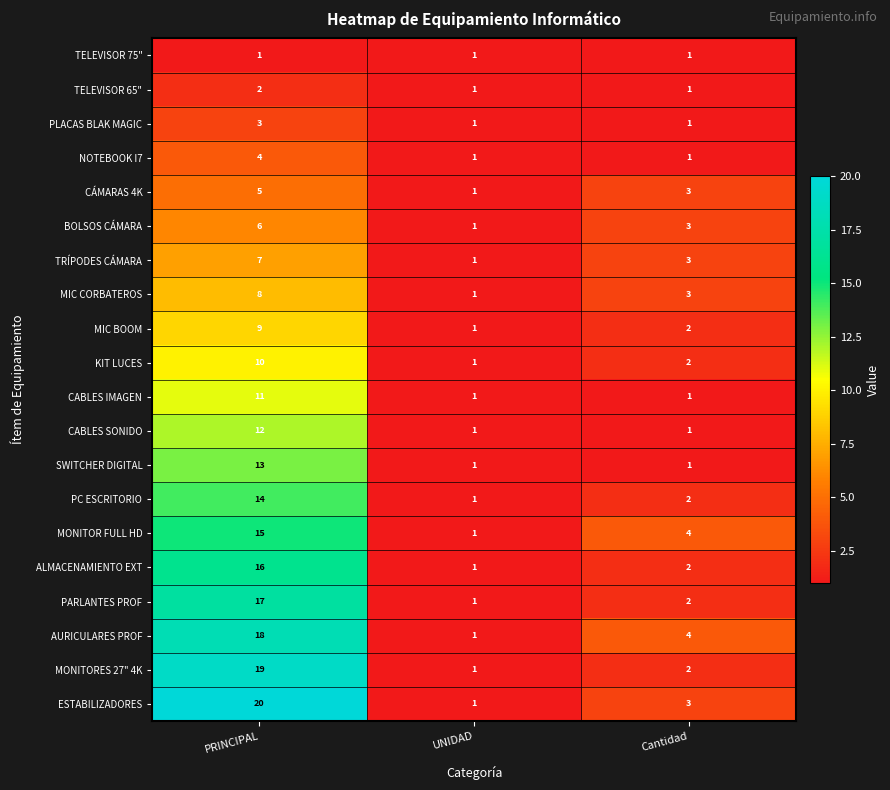

List the series in order of their peak value, lowest first.

TELEVISOR 75", TELEVISOR 65", PLACAS BLAK MAGIC, NOTEBOOK I7, CÁMARAS 4K, BOLSOS CÁMARA, TRÍPODES CÁMARA, MIC CORBATEROS, MIC BOOM, KIT LUCES, CABLES IMAGEN, CABLES SONIDO, SWITCHER DIGITAL, PC ESCRITORIO, MONITOR FULL HD, ALMACENAMIENTO EXT, PARLANTES PROF, AURICULARES PROF, MONITORES 27" 4K, ESTABILIZADORES